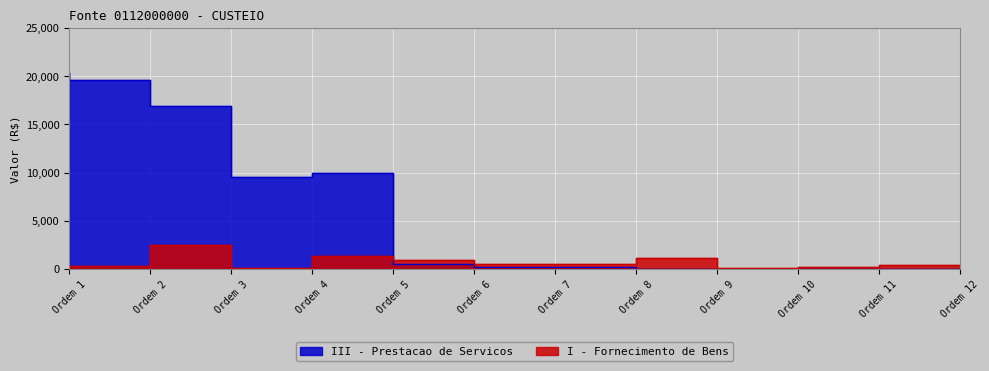

The III - Prestacao de Servicos series shows 0.0 at Ordem 12. True or false?

True